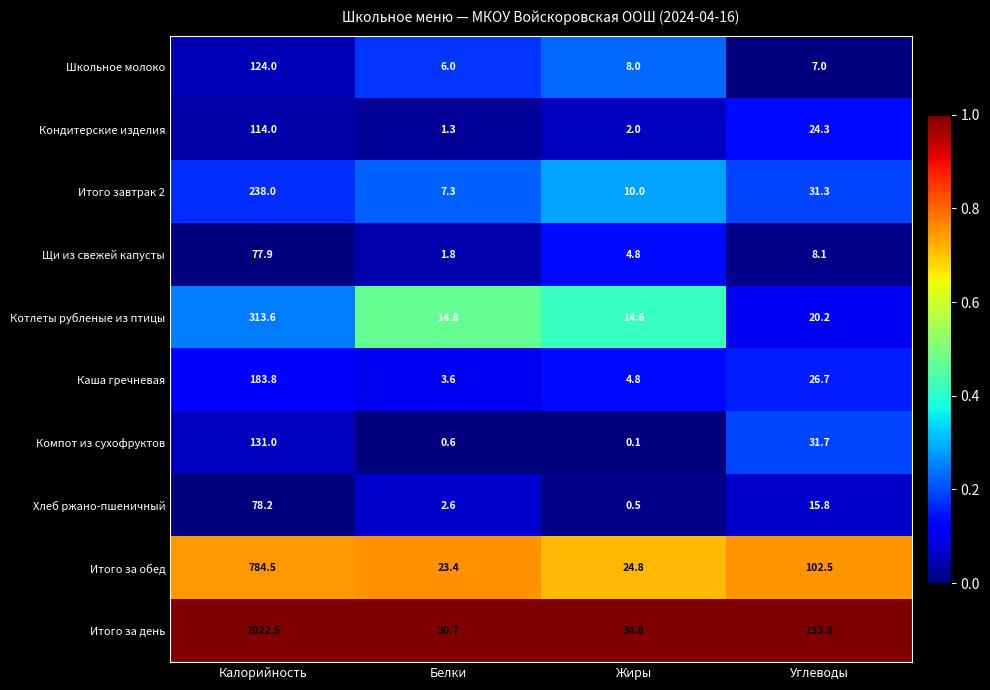

Which series has the largest range (max minus min)?

Итого за день